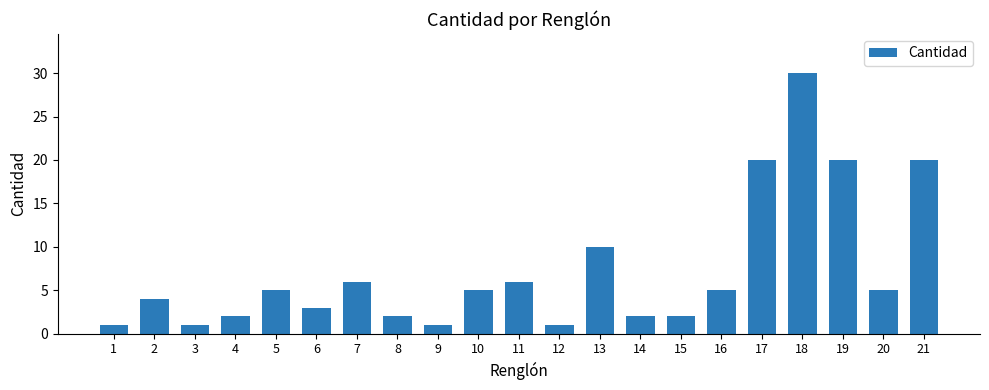

Does the chart contain stacked bars?

No